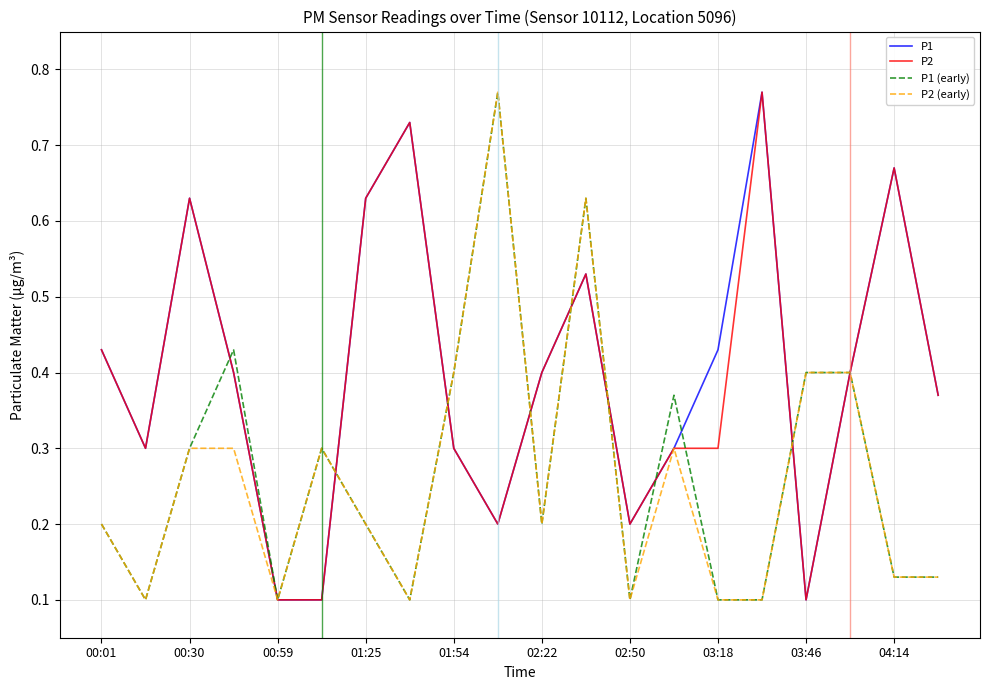

How many lines are shown in the chart?

4